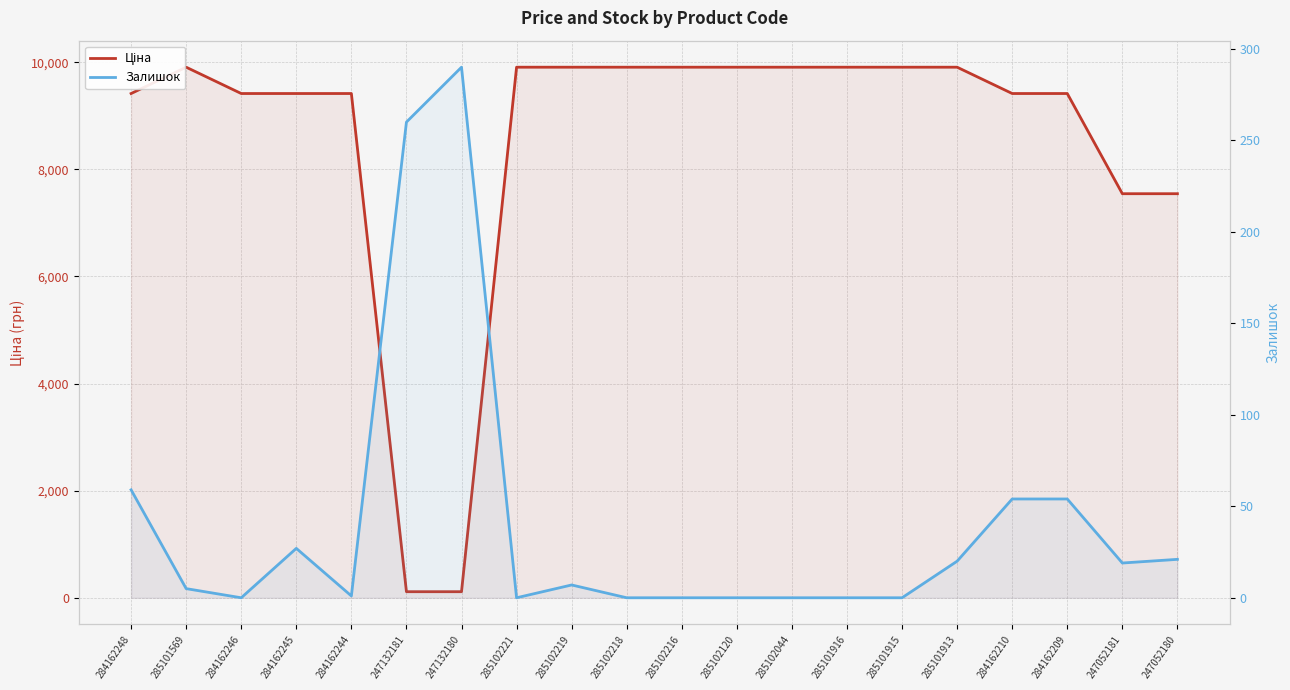

Reading left to right, transcribe all the data shown in this chart.

Ціна: 9416.9	9908.5	9416.9	9416.9	9416.9	113.3	113.3	9908.5	9908.5	9908.5	9908.5	9908.5	9908.5	9908.5	9908.5	9908.5	9416.9	9416.9	7545.9	7545.9
Залишок: 59.0	5.0	0.0	27.0	1.0	260.0	290.0	0.0	7.0	0.0	0.0	0.0	0.0	0.0	0.0	20.0	54.0	54.0	19.0	21.0